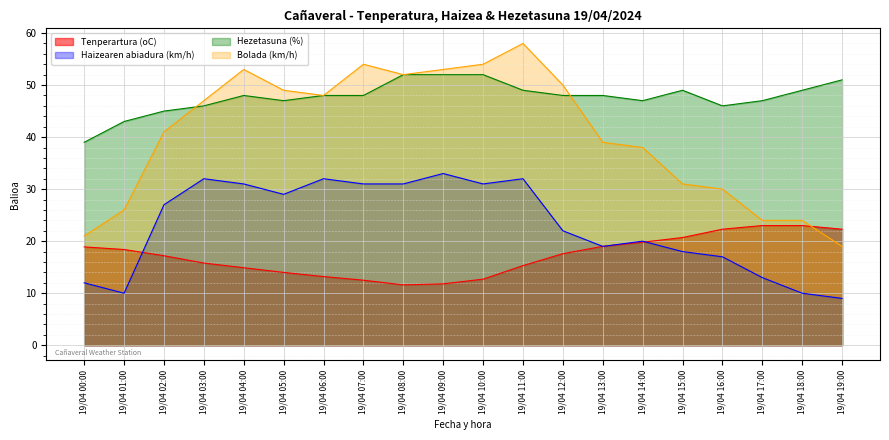

Reading left to right, list all the values displayed in this chart.

Tenperartura (oC): 18.9	18.4	17.2	15.8	14.9	14.0	13.2	12.5	11.6	11.8	12.7	15.3	17.6	19.0	19.8	20.7	22.3	23.0	23.0	22.3
Haizearen abiadura (km/h): 12.0	10.0	27.0	32.0	31.0	29.0	32.0	31.0	31.0	33.0	31.0	32.0	22.0	19.0	20.0	18.0	17.0	13.0	10.0	9.0
Hezetasuna (%): 39.0	43.0	45.0	46.0	48.0	47.0	48.0	48.0	52.0	52.0	52.0	49.0	48.0	48.0	47.0	49.0	46.0	47.0	49.0	51.0
Bolada (km/h): 21.0	26.0	41.0	47.0	53.0	49.0	48.0	54.0	52.0	53.0	54.0	58.0	50.0	39.0	38.0	31.0	30.0	24.0	24.0	19.0